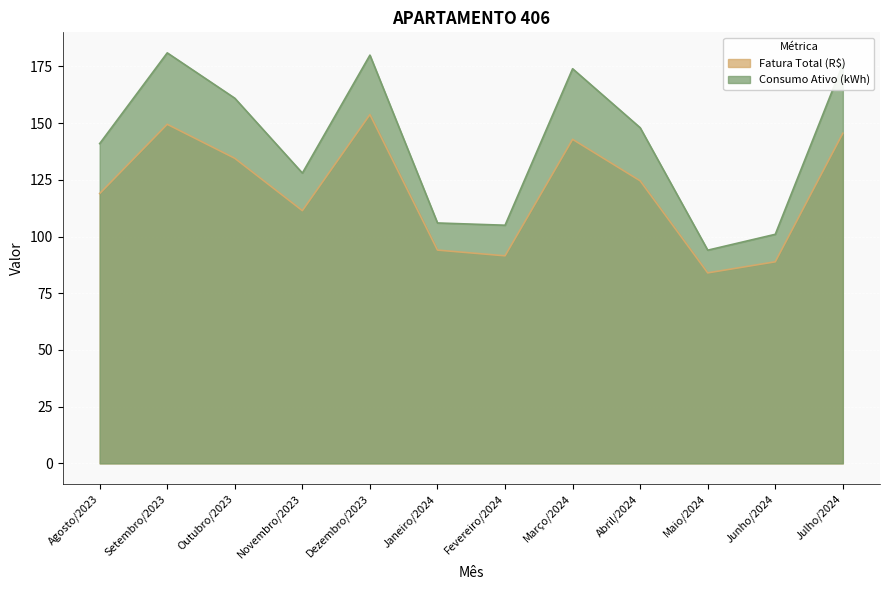

Where is Fatura Total (R$) nearest to the value 118?

Agosto/2023